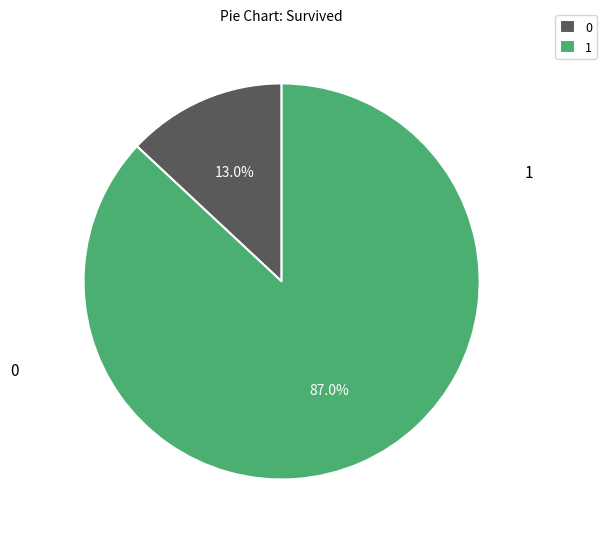

Is there any slice that represents more than half of the pie?

Yes